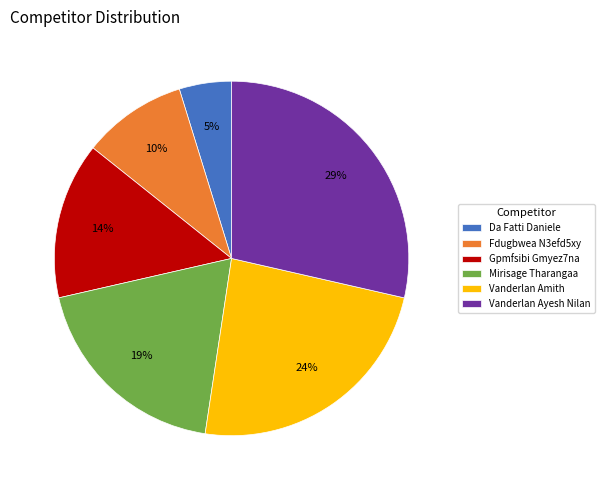

What percentage is the Vanderlan Amith slice, to the nearest percent?

24%